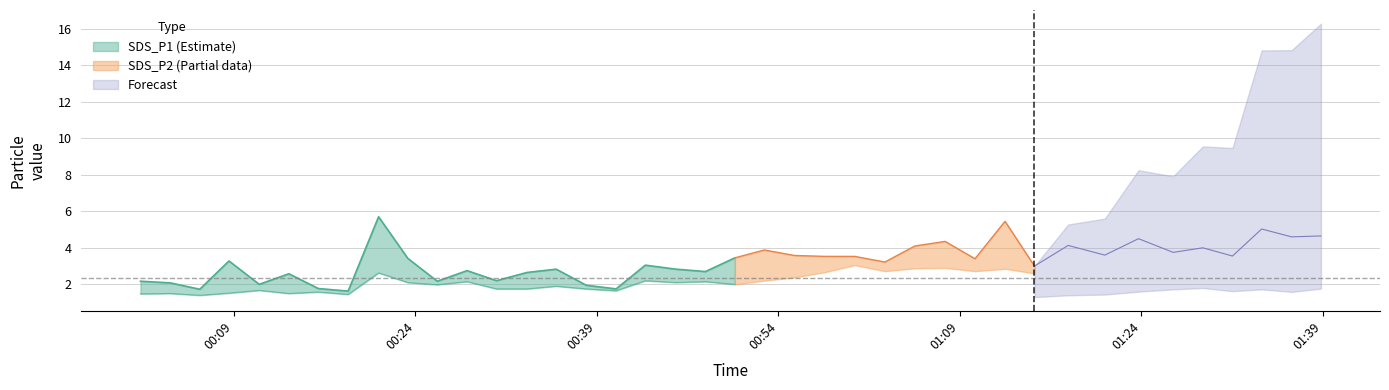

What is the difference between the second highest and minimum values in the SDS_P2 series?

2.1